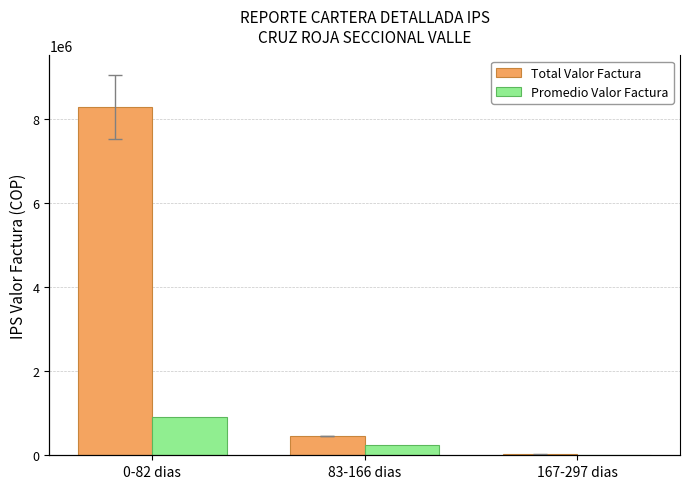

What is the label of the 1st bar from the right?

167-297 dias